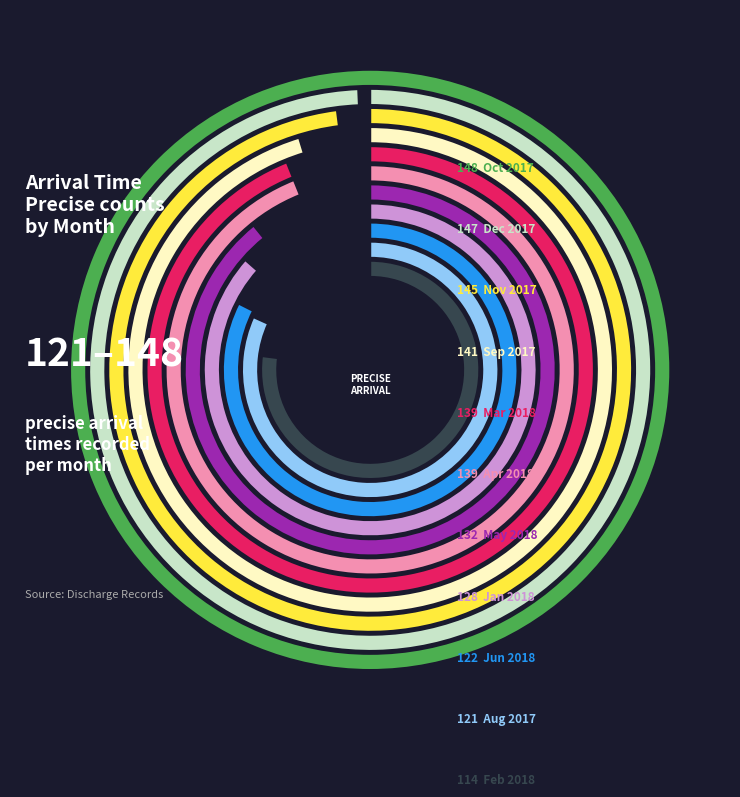

Is Oct 2017 the majority of the pie?

No